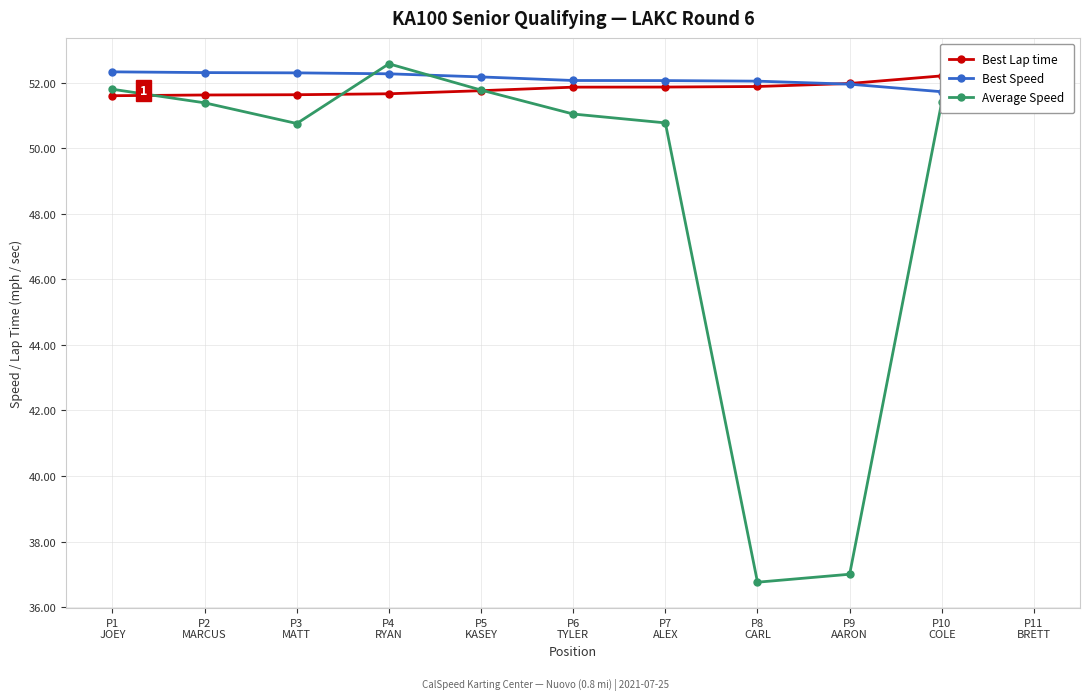

The value of Best Speed at P11
BRETT is 51.7. True or false?

True